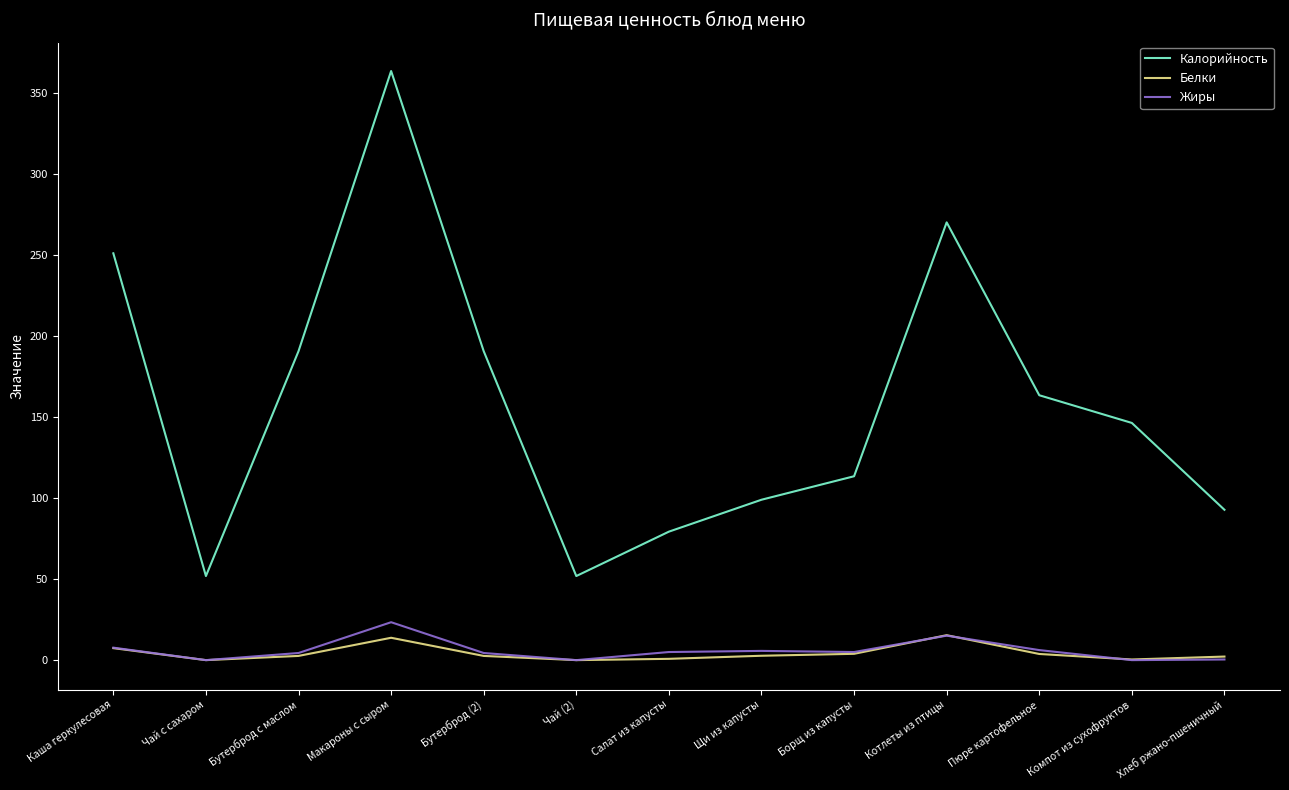

What is the maximum value shown in the chart?

363.6